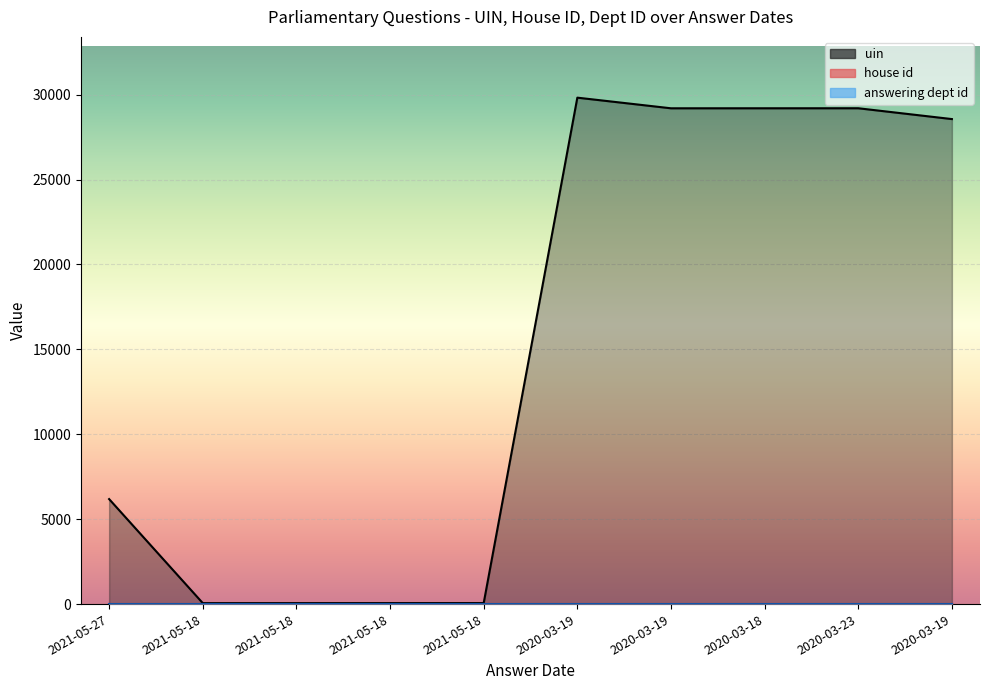

Which series has the largest total across all categories?

uin